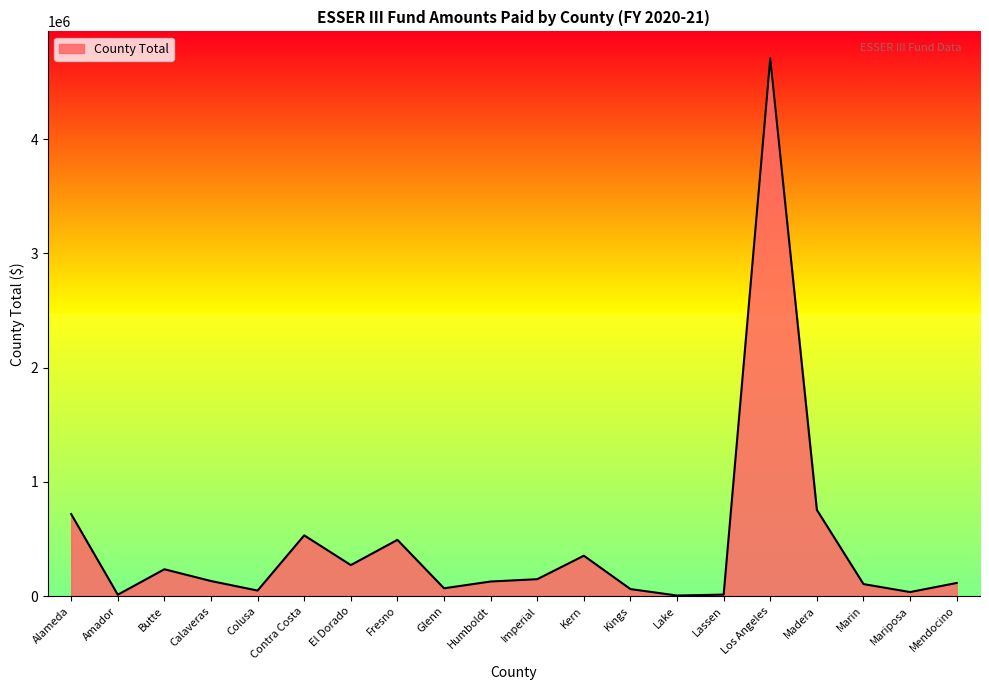

What is the change in value from Imperial to Marin?

-42839